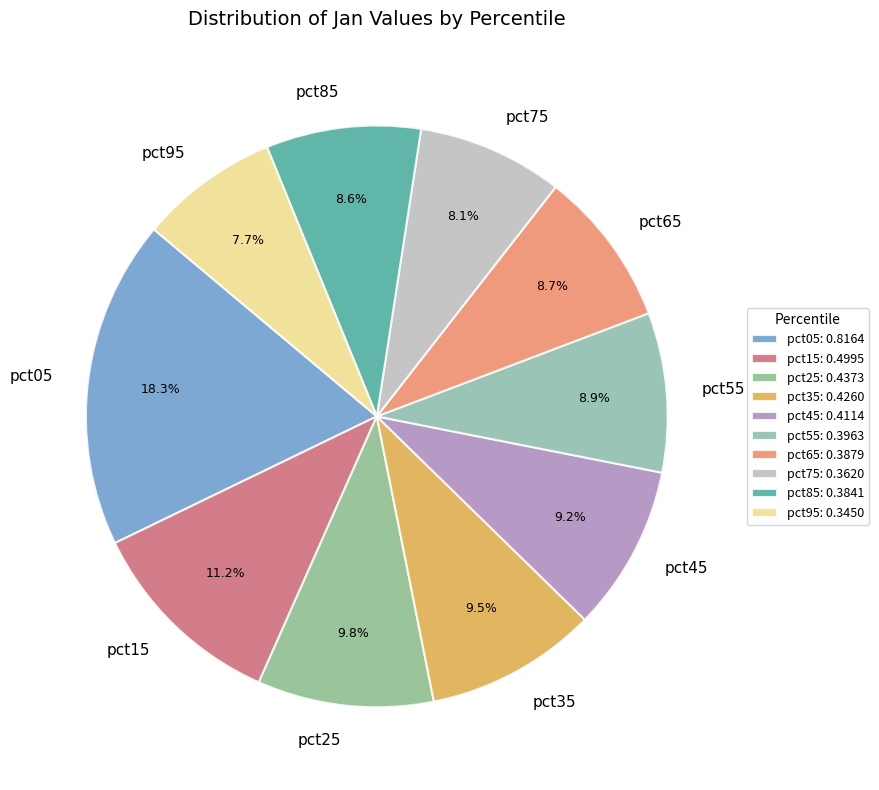

Which slice is the largest?

pct05